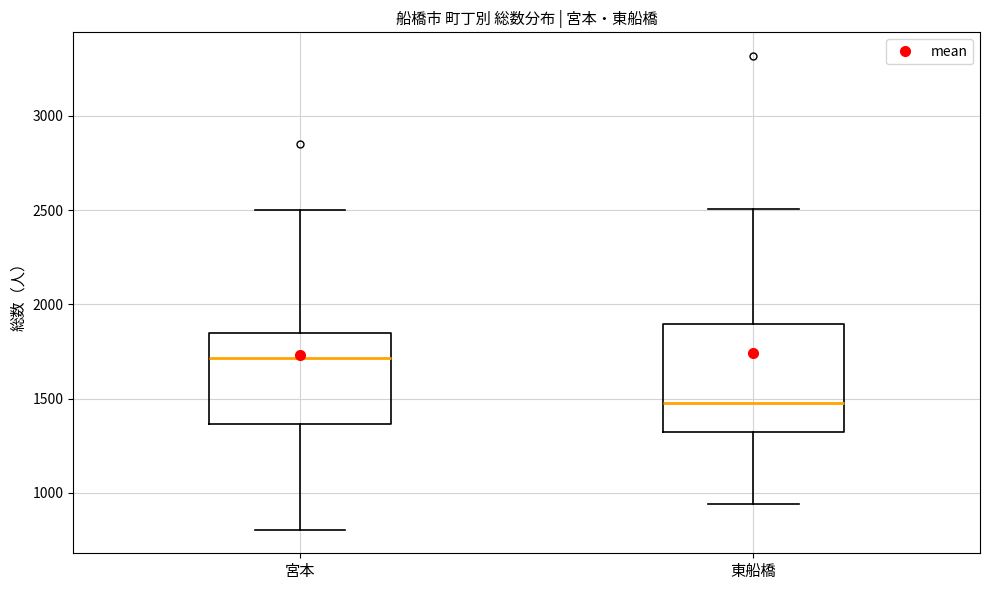

Where does the lower whisker of the box for 東船橋 end on the y-axis? The values are not printed on the chart, so give them approximately, as read against the axis.

950